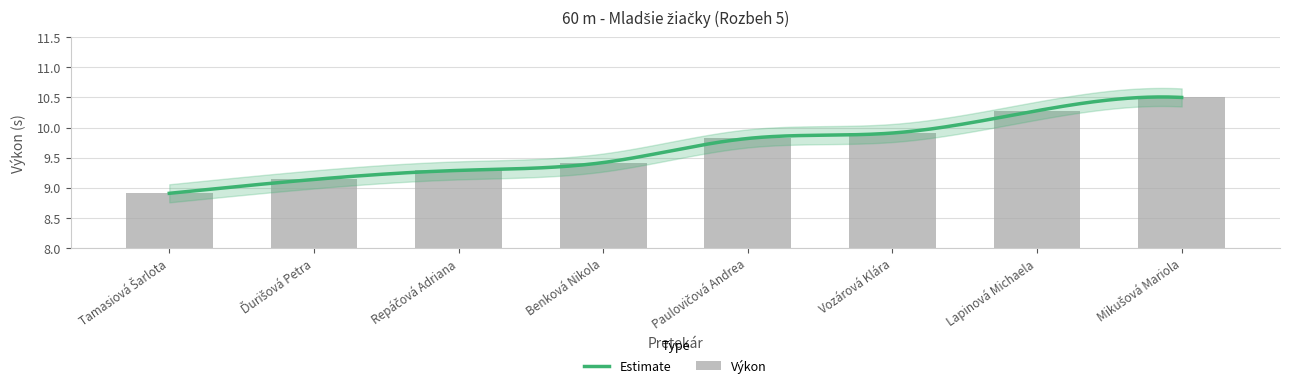

Is it true that the value at Vozárová Klára is 9.9?

True